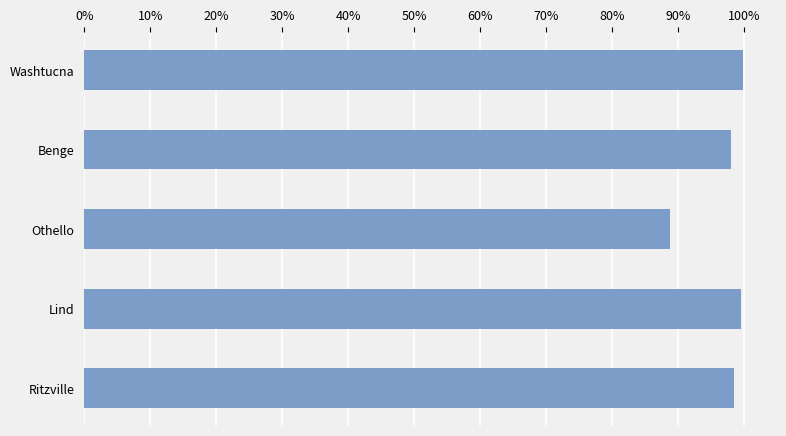

Are the bars horizontal?

Yes